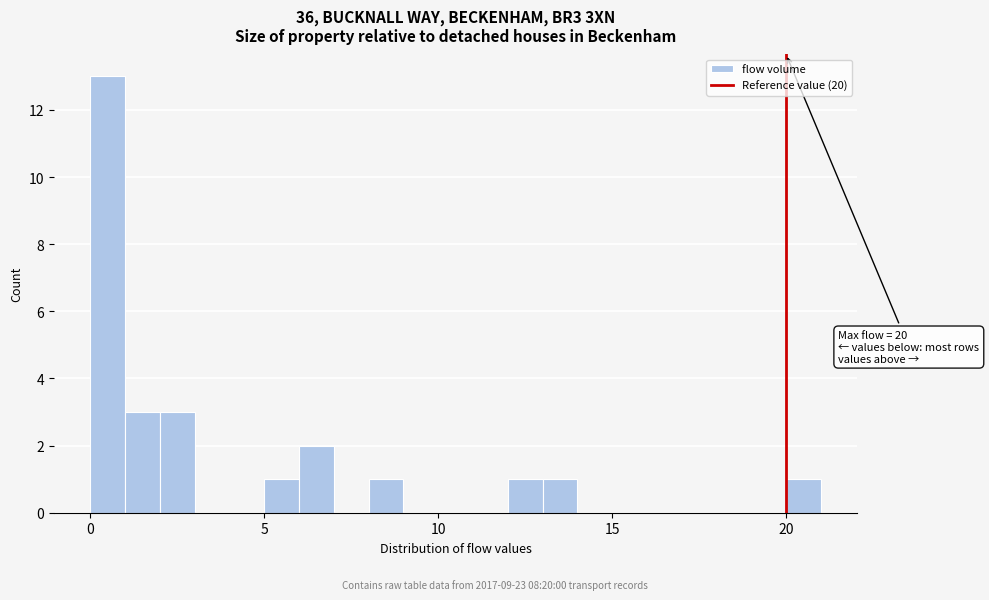

Read against the x-axis, roughly where is the centre of the tallest bar?

0.5